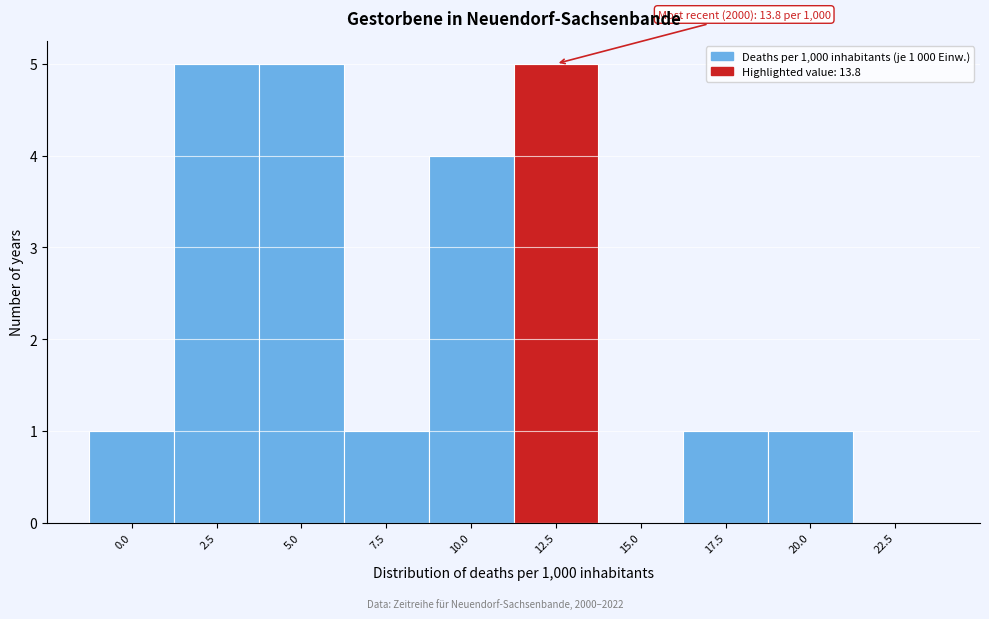

Reading right to left, list all the values displayed in this chart.

22.5=0	20.0=1	17.5=1	15.0=0	12.5=5	10.0=4	7.5=1	5.0=5	2.5=5	0.0=1